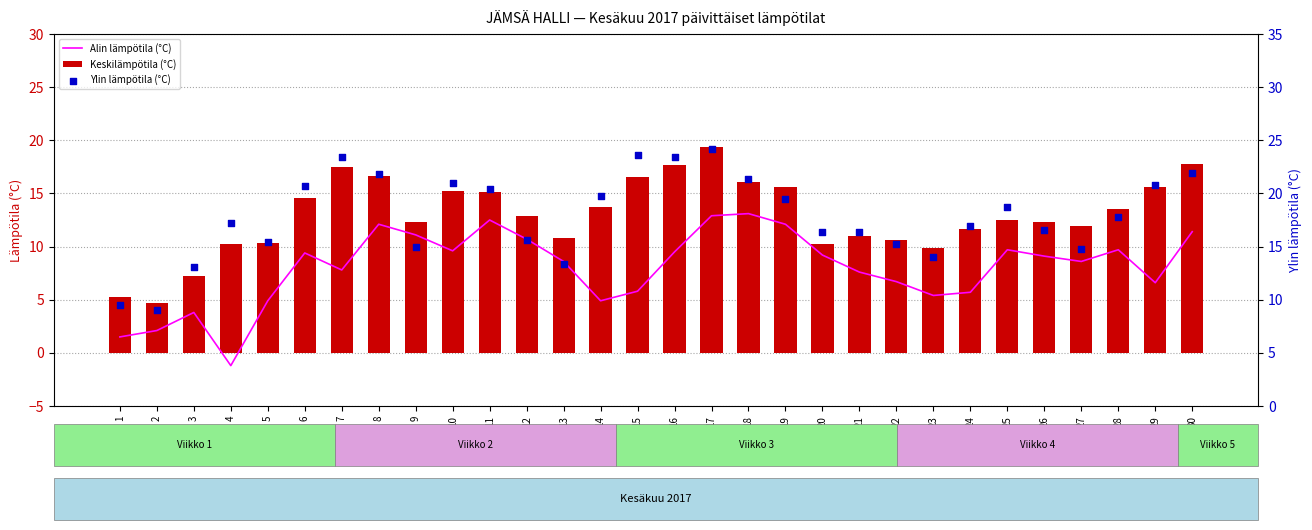

Which series has the largest total across all categories?

Ylin lämpötila (°C)